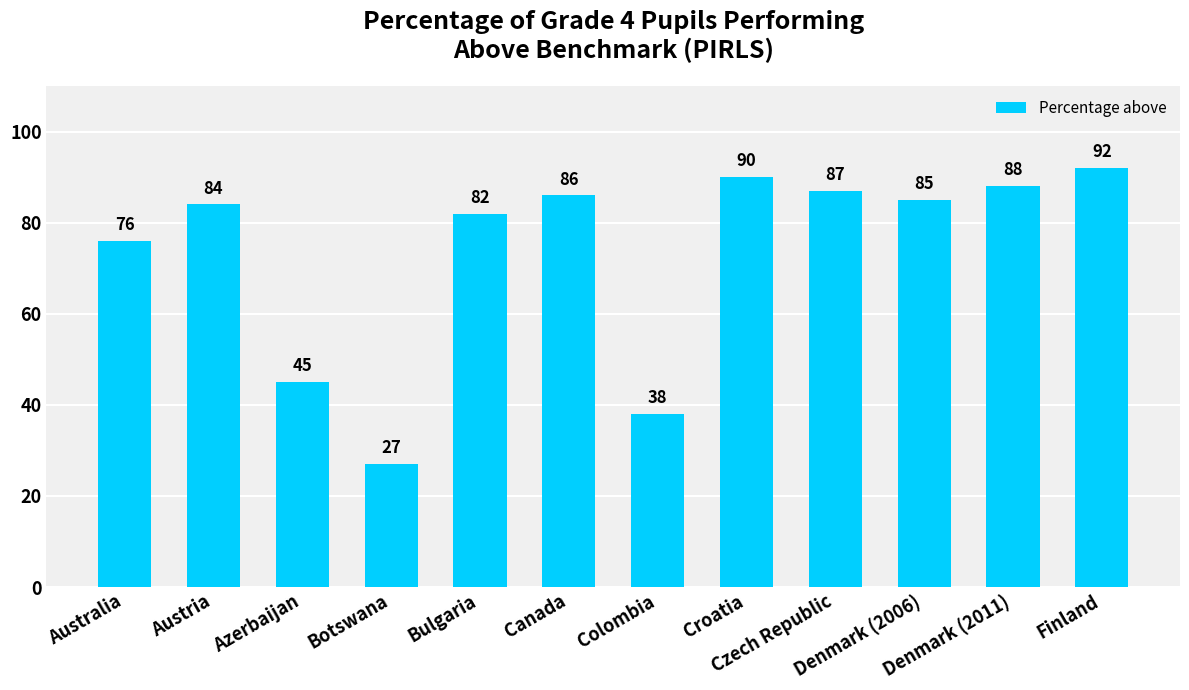

The chart shows a value of 87 at Czech Republic. True or false?

True